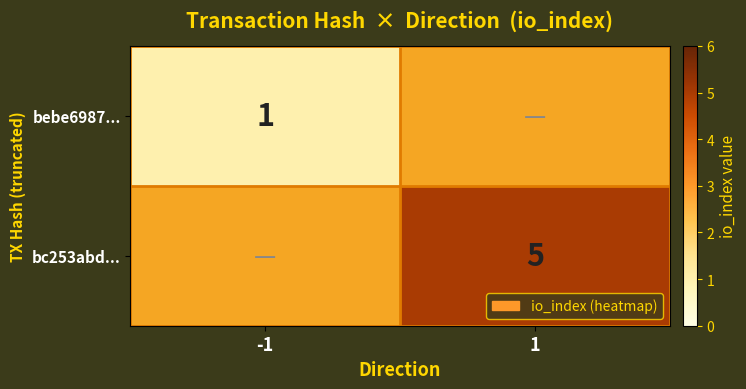

The bc253abd... series shows 5 at 1. True or false?

True